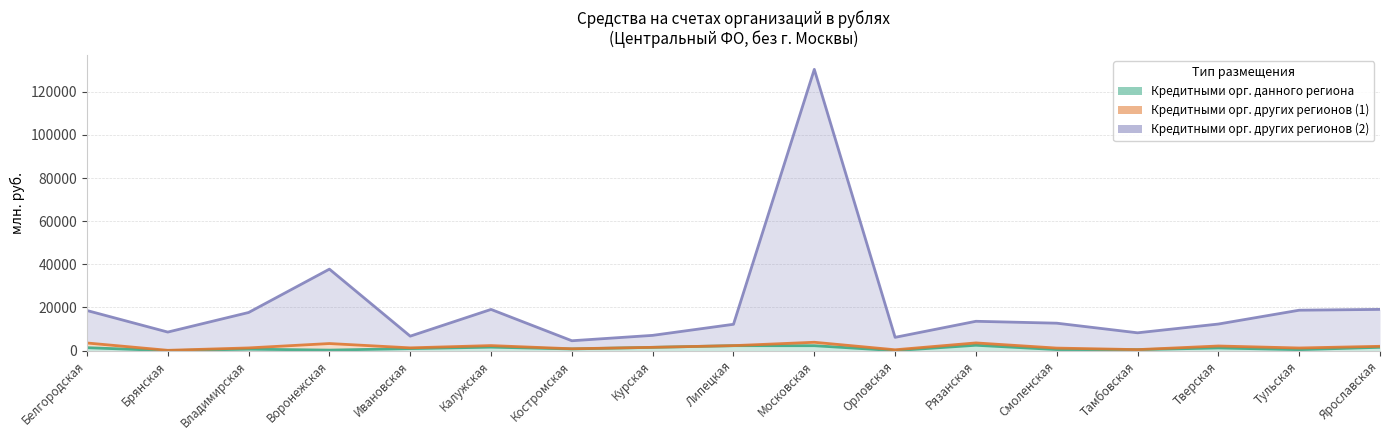

What is the sum of the Кредитными орг. данного региона values at Воронежская and Костромская?

1019